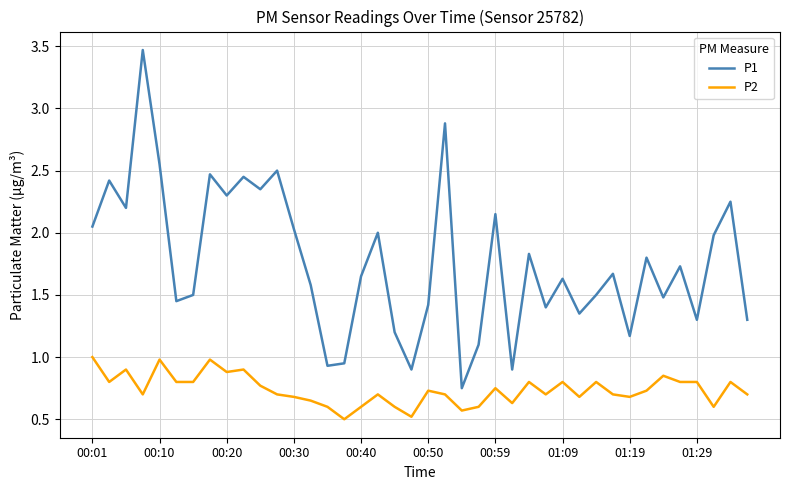

True or false: P2 and P1 intersect in this chart.

False